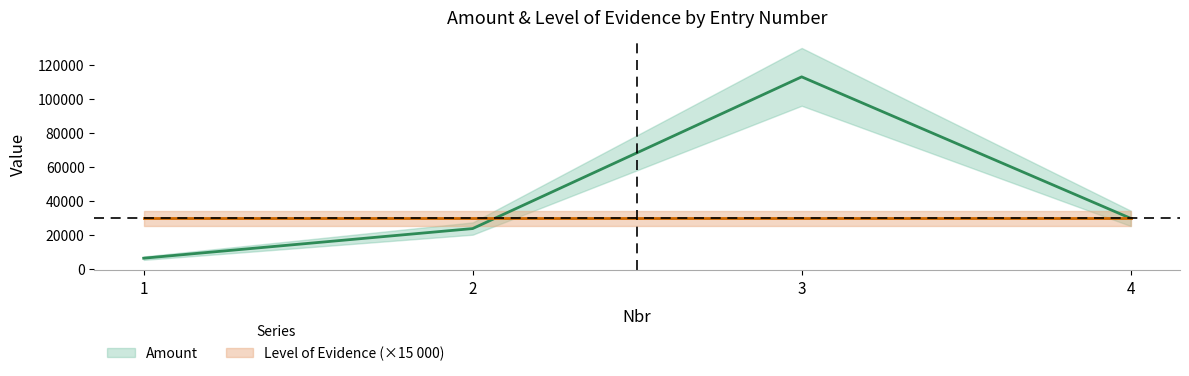

True or false: there are more than 0 points higher than both neighbors.

True